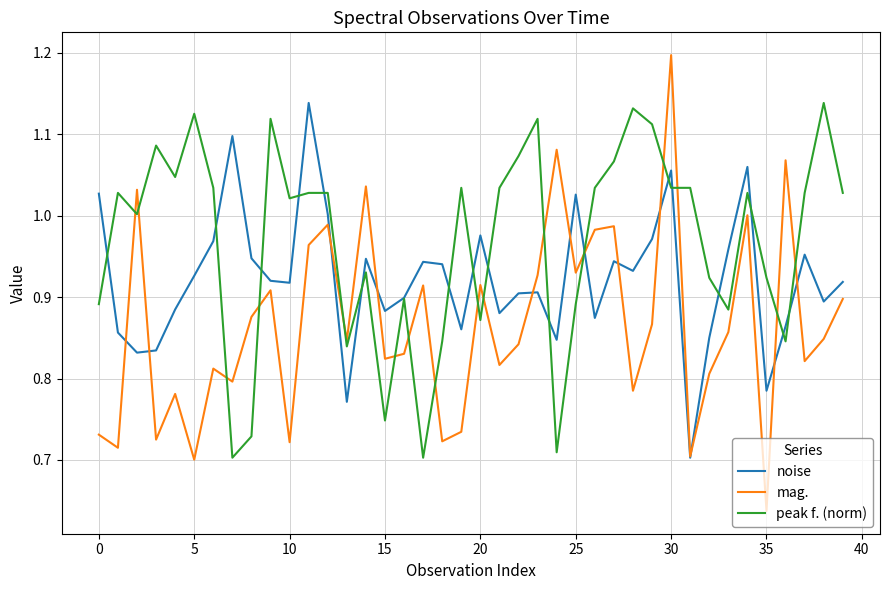

Which series has the largest total across all categories?

peak f. (norm)